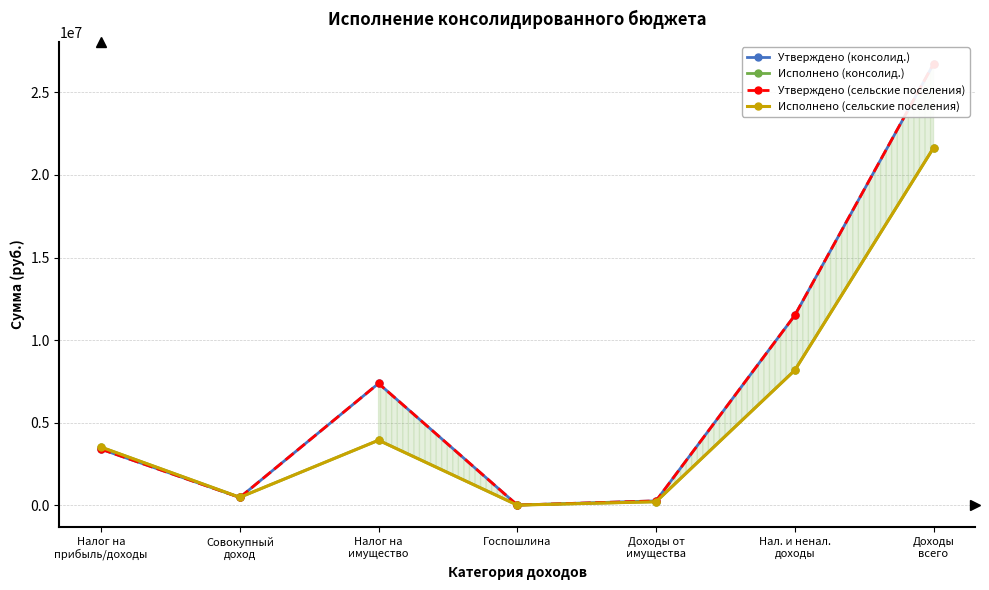

Which series has the largest range (max minus min)?

Утверждено (сельские поселения)